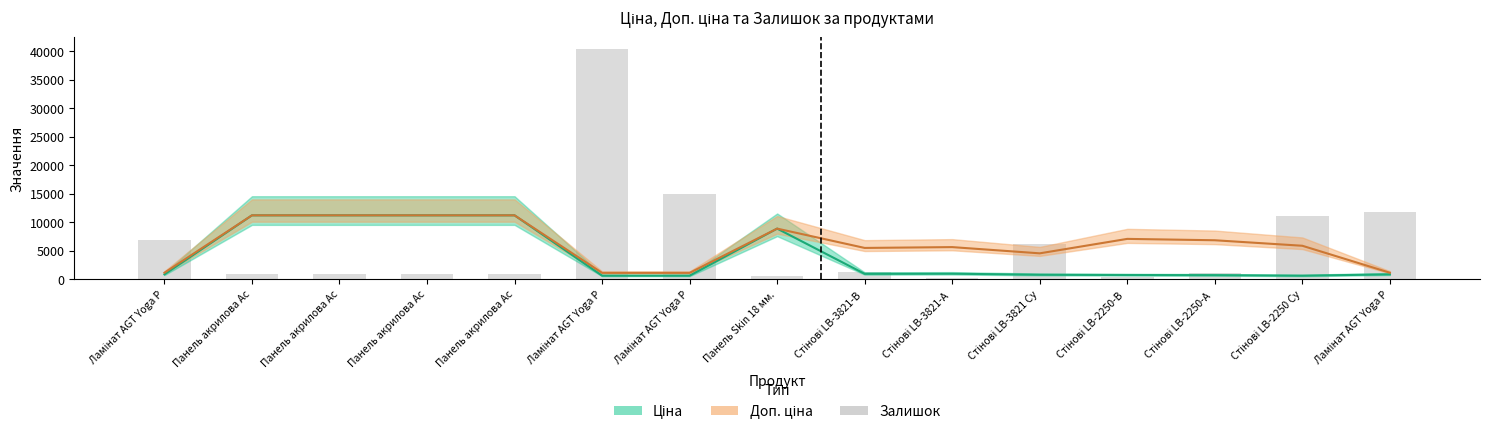

True or false: the data shows 110 at Стінові LB-3821-А .

True